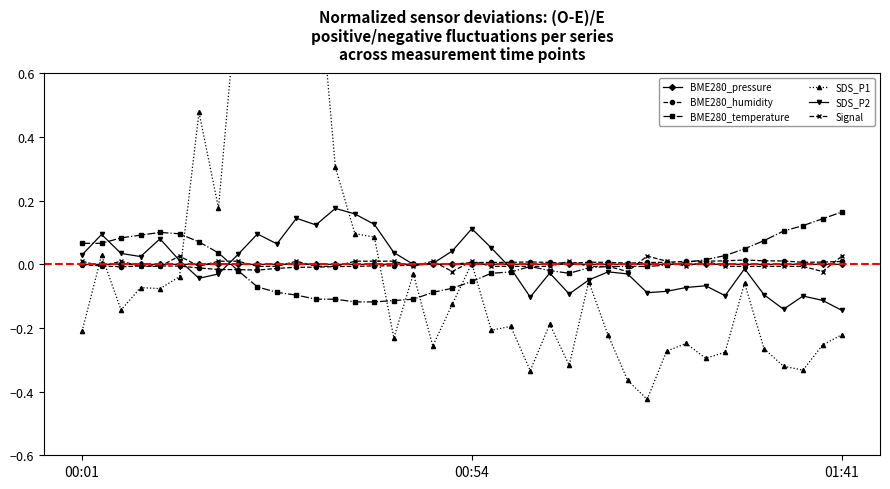

Is it true that BME280_humidity equals -0.0 at 12?

True